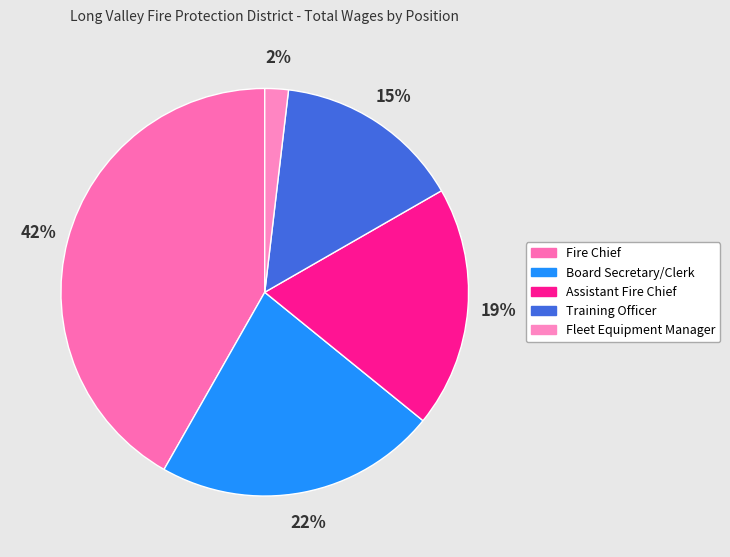

To the nearest percent, what portion does Board Secretary/Clerk represent?

22%